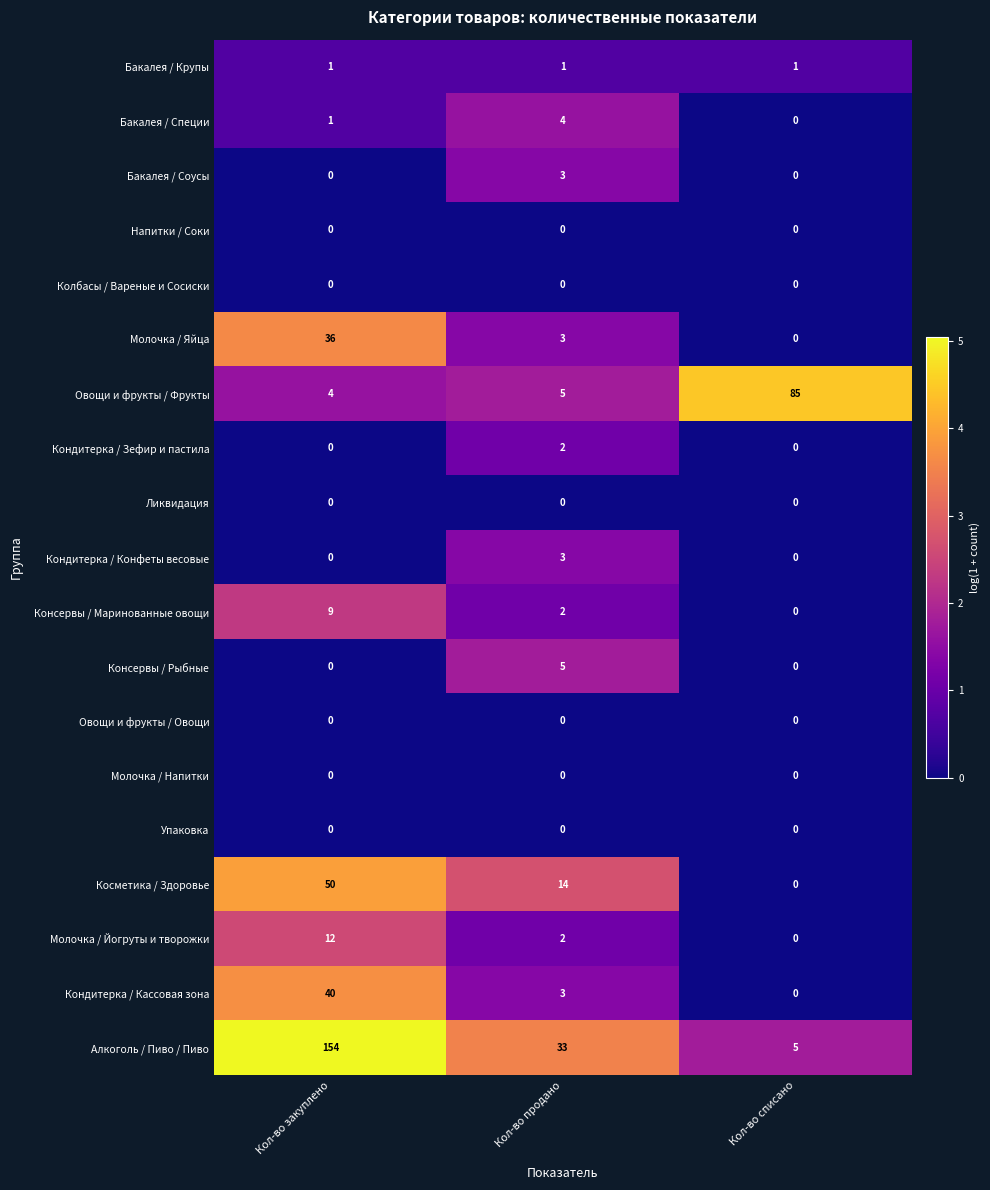

At how many categories does at least one series exceed 3?

3